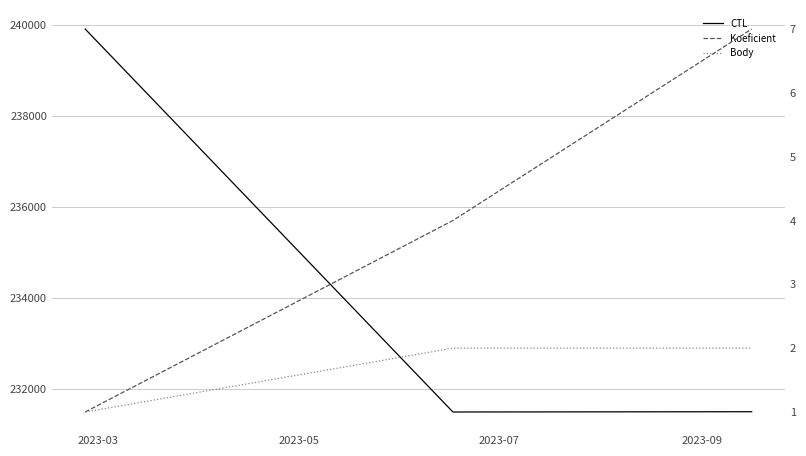

Which has a higher value, 2023-03 or 2023-05?

2023-03